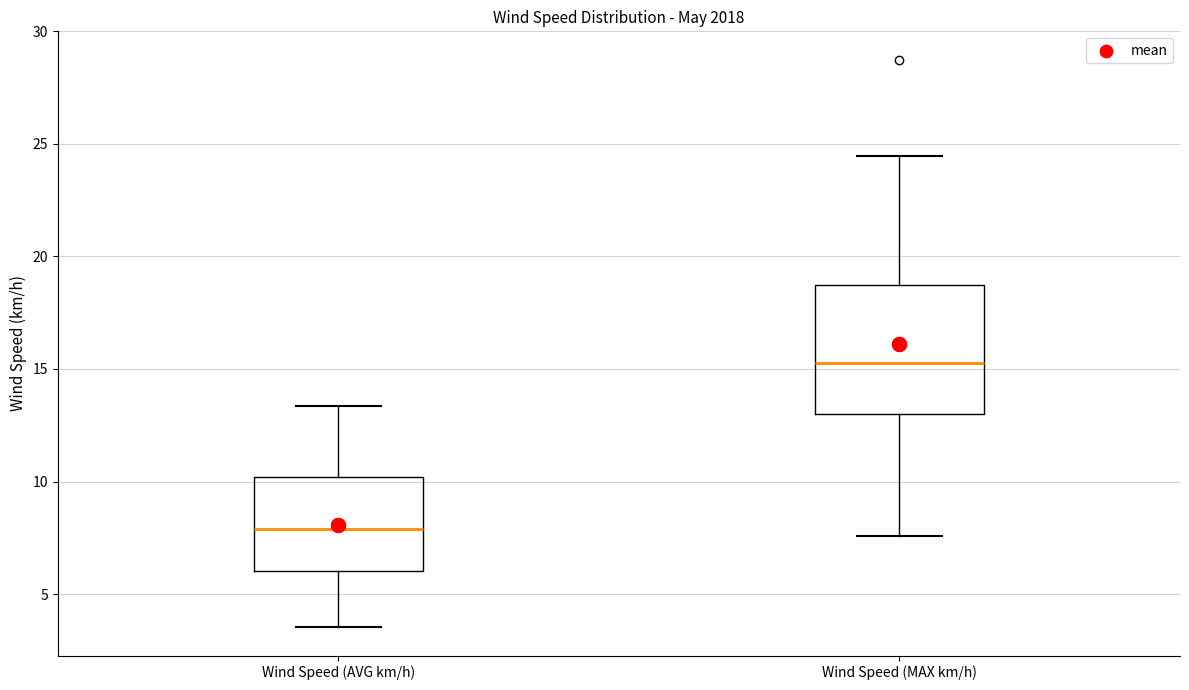

Comparing the boxes themselves (not the whiskers), which one is the tallest?

Wind Speed (MAX km/h)